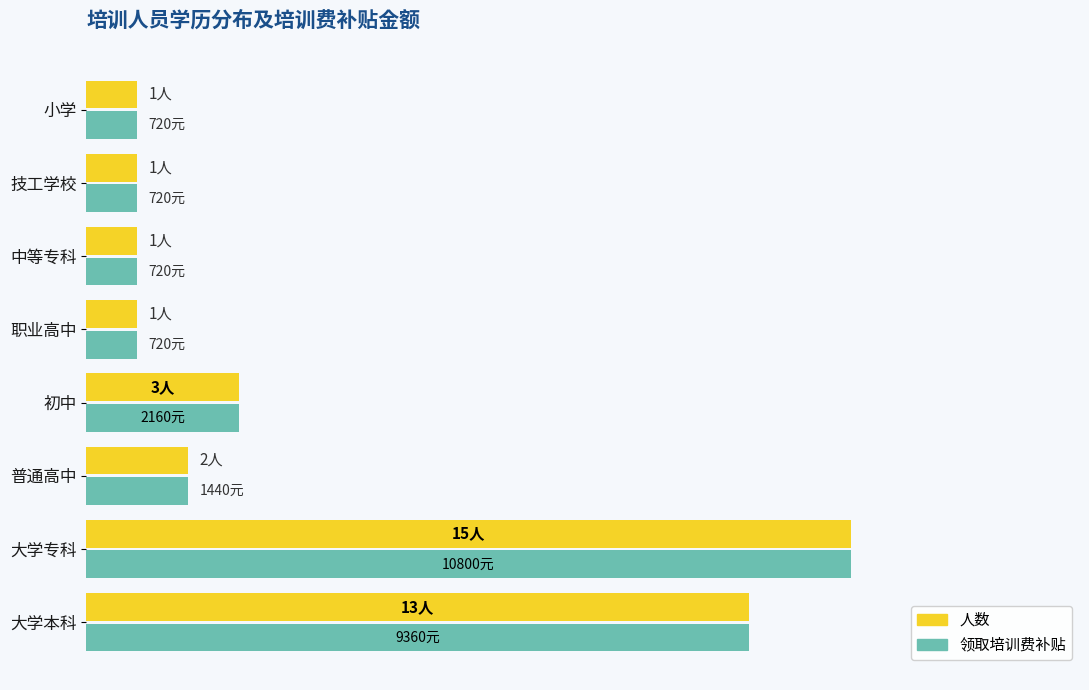

At which label does 领取培训费补贴 reach its peak?

大学专科